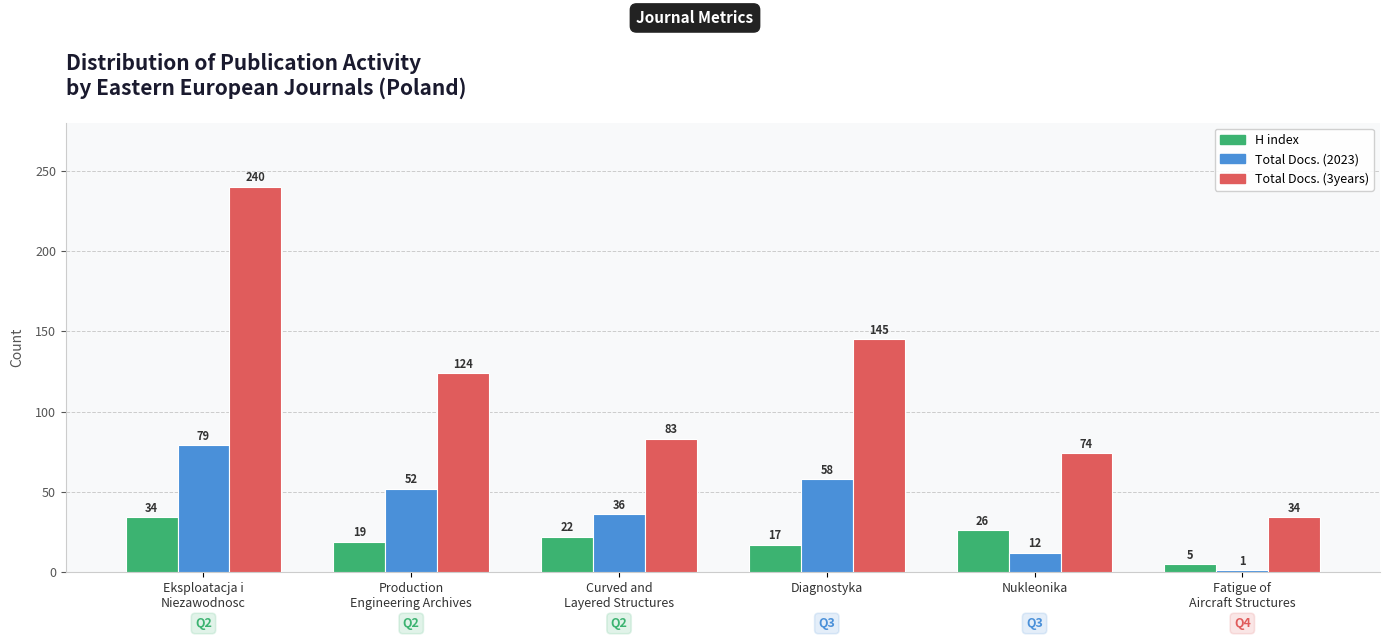

Count the number of categories in the chart.

6